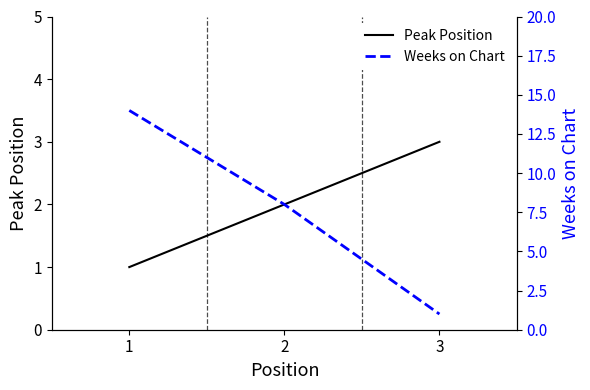

What is the sum of all Peak Position values?

6